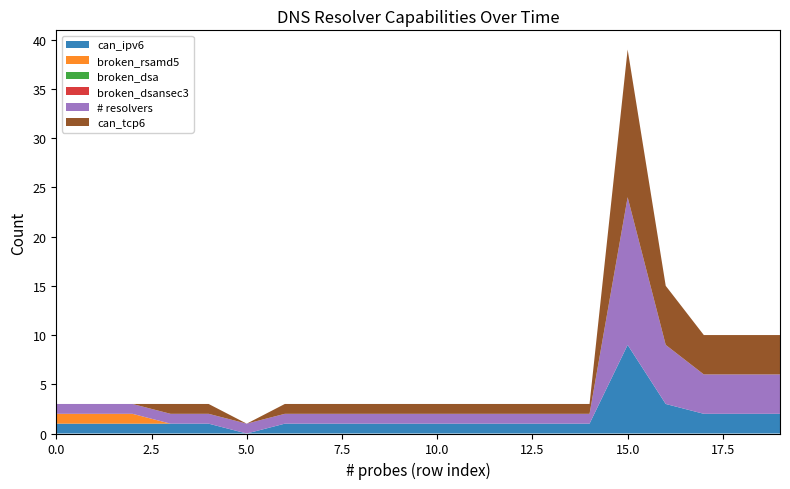

Reading left to right, transcribe all the data shown in this chart.

can_ipv6: 1	1	1	1	1	0	1	1	1	1	1	1	1	1	1	9	3	2	2	2
broken_rsamd5: 1	1	1	0	0	0	0	0	0	0	0	0	0	0	0	0	0	0	0	0
broken_dsa: 0	0	0	0	0	0	0	0	0	0	0	0	0	0	0	0	0	0	0	0
broken_dsansec3: 0	0	0	0	0	0	0	0	0	0	0	0	0	0	0	0	0	0	0	0
# resolvers: 1	1	1	1	1	1	1	1	1	1	1	1	1	1	1	15	6	4	4	4
can_tcp6: 0	0	0	1	1	0	1	1	1	1	1	1	1	1	1	15	6	4	4	4